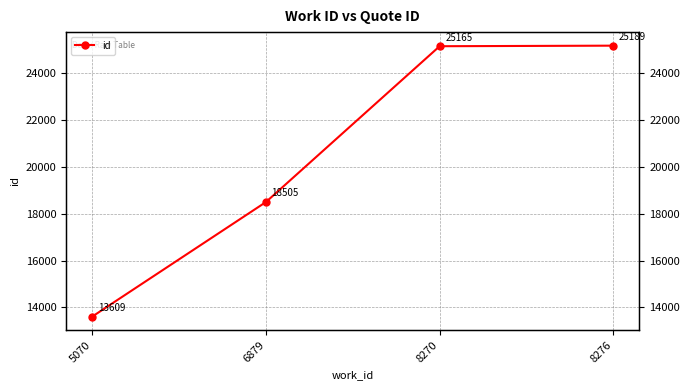

Reading right to left, what are all the values shown in this chart?

25189	25165	18505	13609